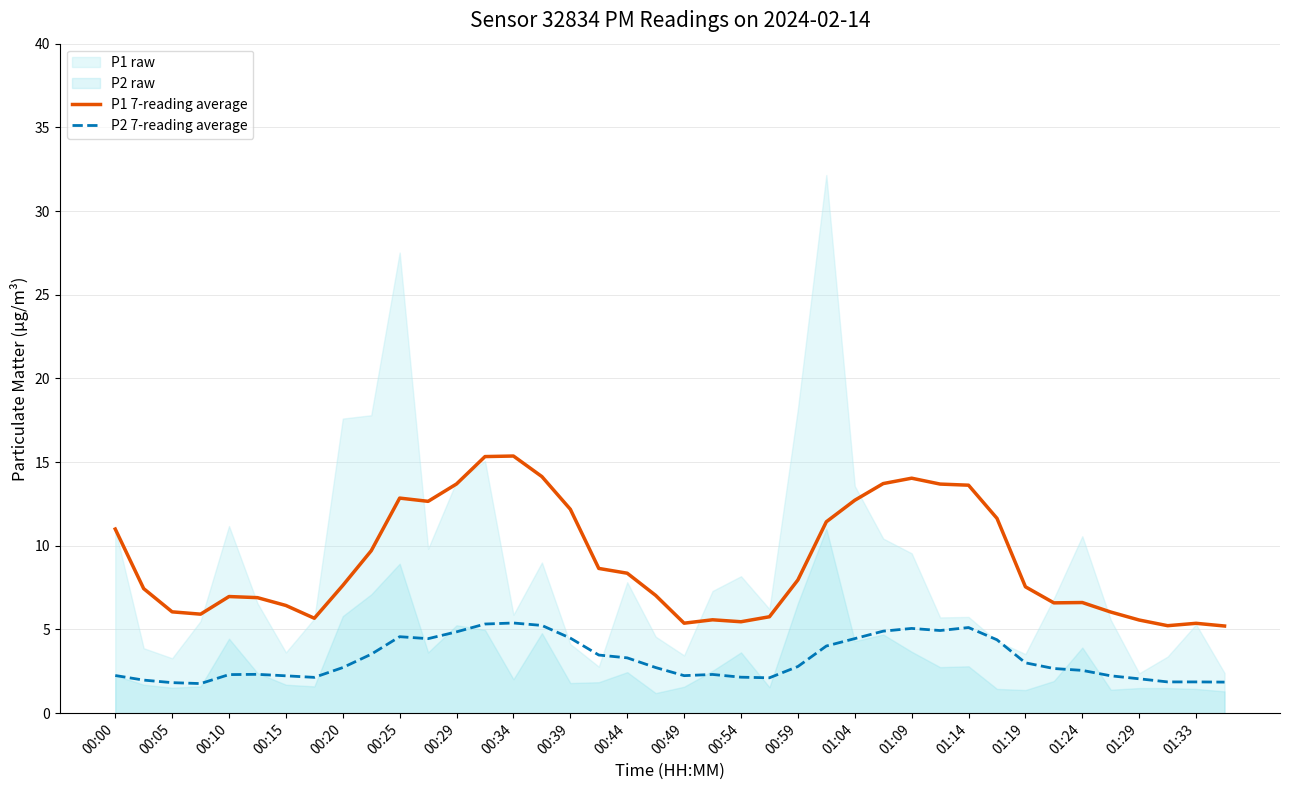

What is the sum of the P1 7-reading average values at 00:25 and 00:49?

18.2